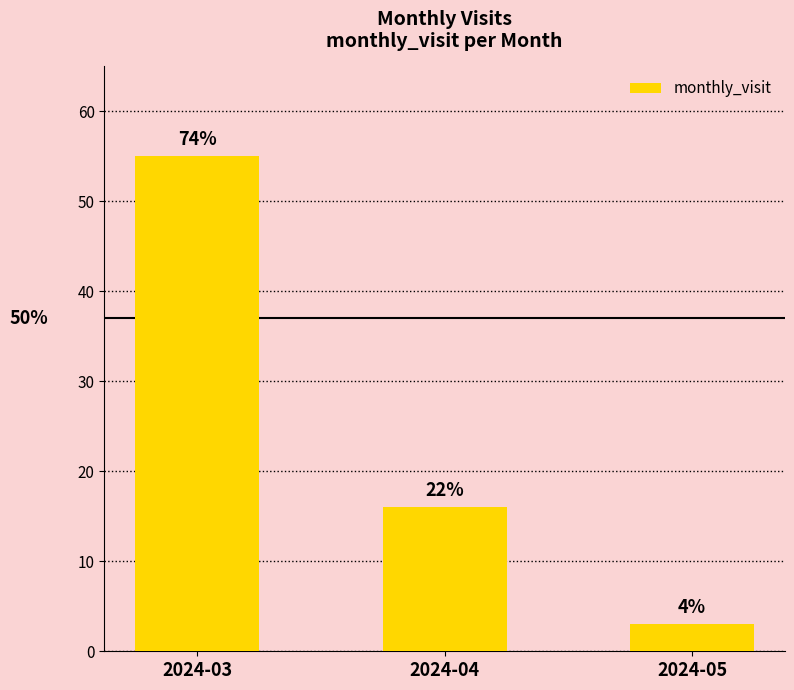

What is the difference between the values at 2024-03 and 2024-05?

52